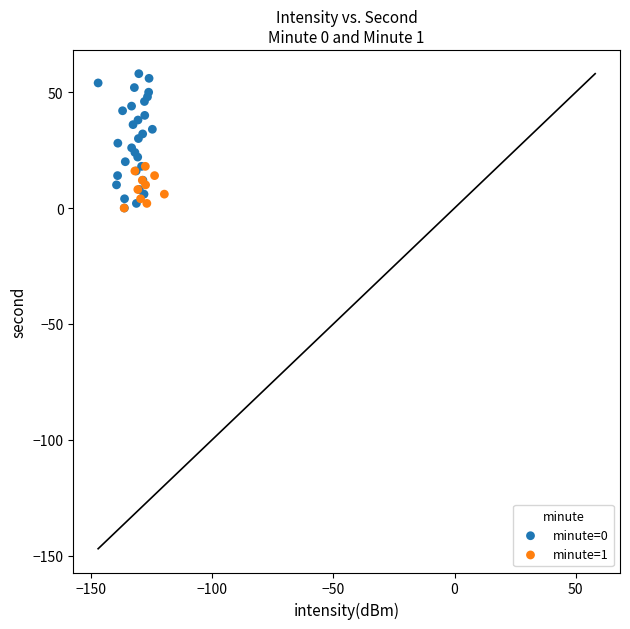

Which series has the largest Y range (max minus min)?

minute=0